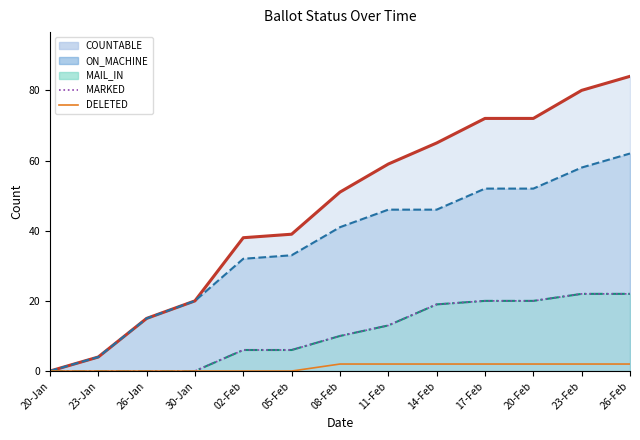

Reading left to right, what are all the values shown in this chart?

COUNTABLE_line: 0	4	15	20	38	39	51	59	65	72	72	80	84
ON_MACHINE_line: 0	4	15	20	32	33	41	46	46	52	52	58	62
MAIL_IN_line: 0	0	0	0	6	6	10	13	19	20	20	22	22
MARKED: 0	0	0	0	6	6	10	13	19	20	20	22	22
DELETED: 0	0	0	0	0	0	2	2	2	2	2	2	2